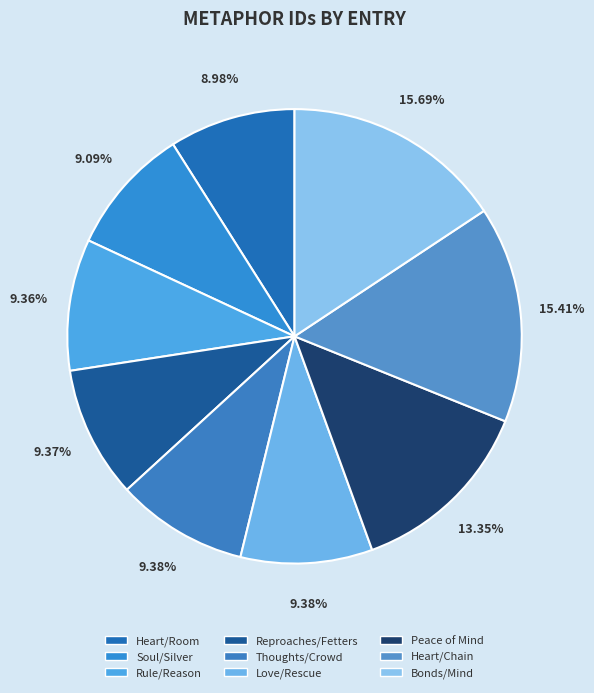

How many segments does this pie chart have?

9